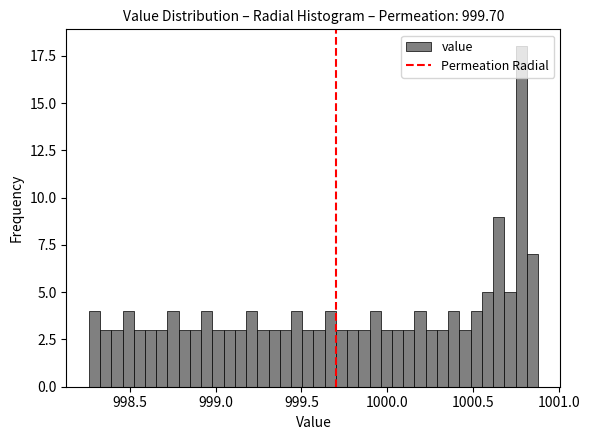

Read against the x-axis, roughly where is the centre of the tallest bar?

1000.80